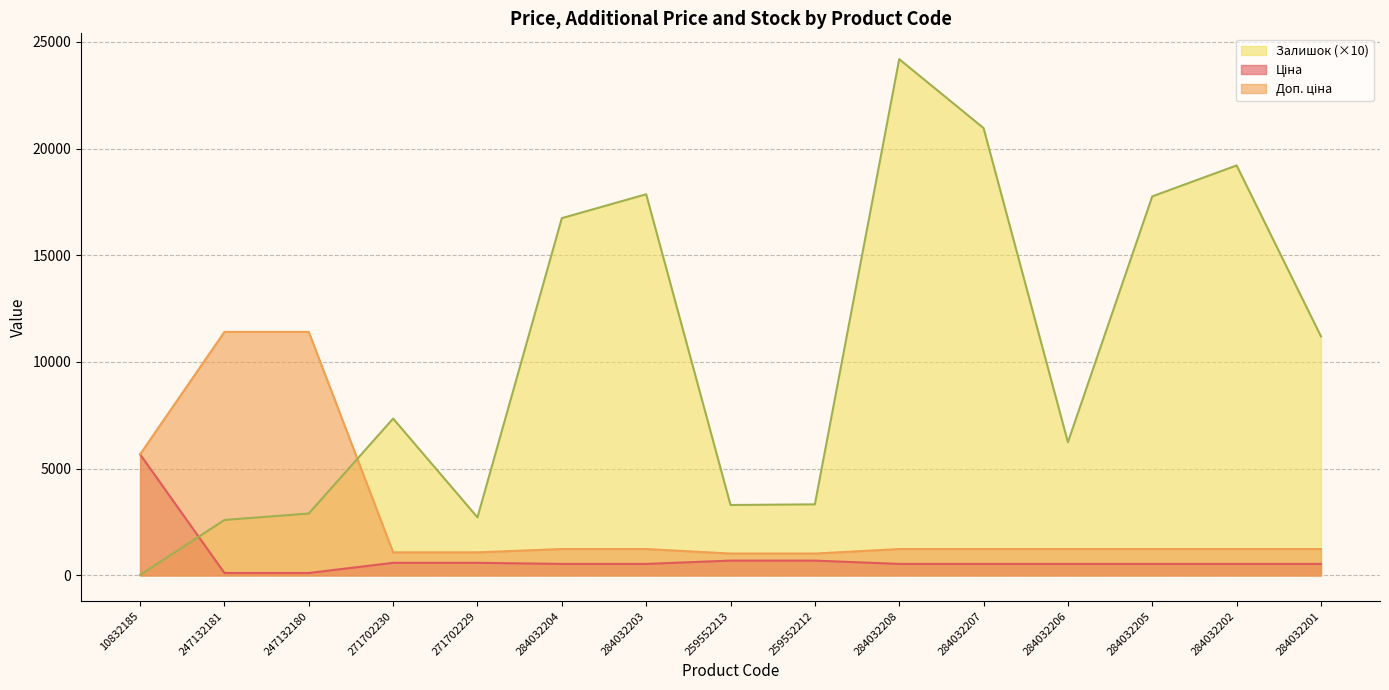

What is the smallest value displayed?

20.0